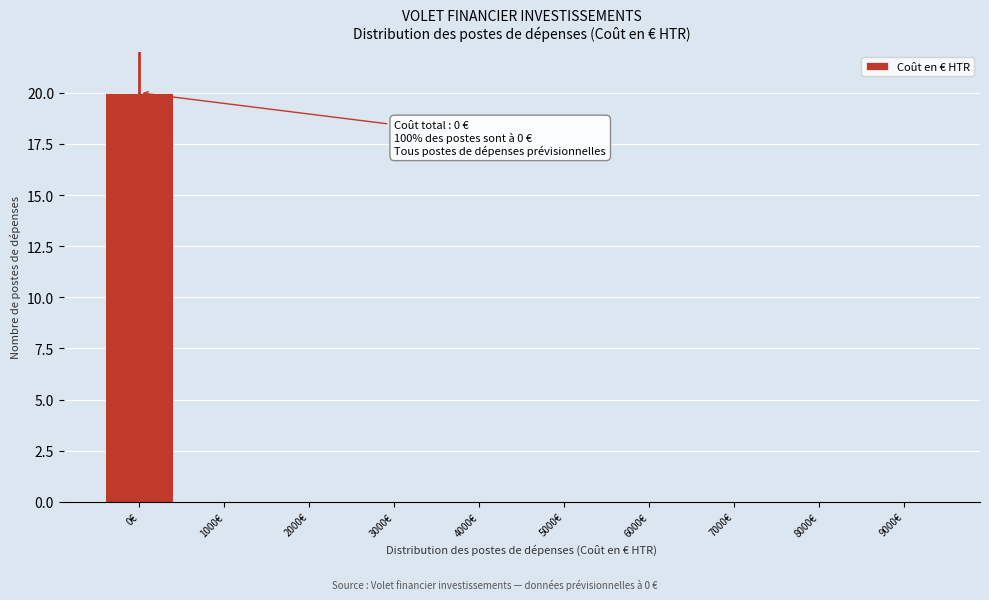

Reading left to right, extract all data points from this chart.

0€=20	1000€=0	2000€=0	3000€=0	4000€=0	5000€=0	6000€=0	7000€=0	8000€=0	9000€=0